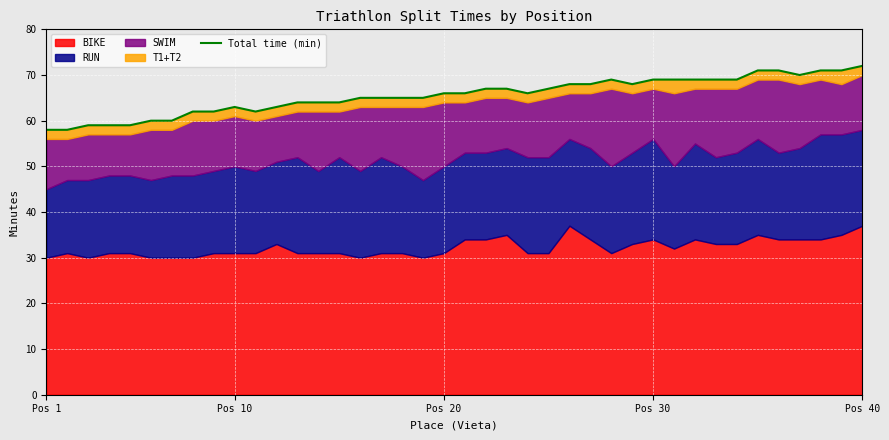

Reading left to right, extract all data points from this chart.

58	58	59	59	59	60	60	62	62	63	62	63	64	64	64	65	65	65	65	66	66	67	67	66	67	68	68	69	68	69	69	69	69	69	71	71	70	71	71	72